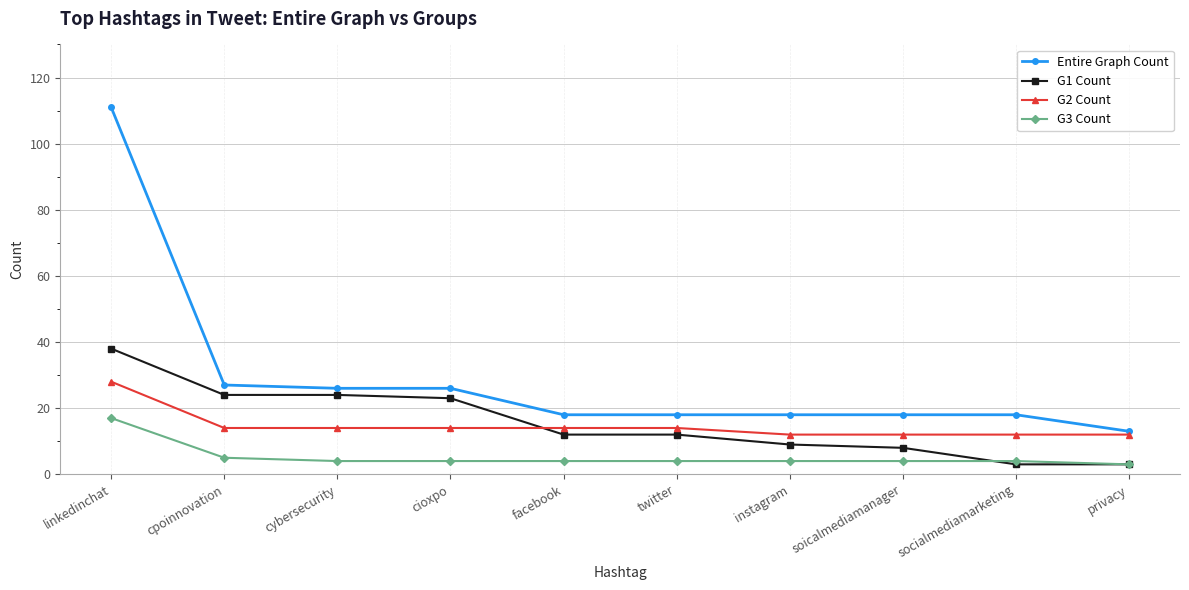

True or false: G2 Count and G3 Count cross at least once.

False